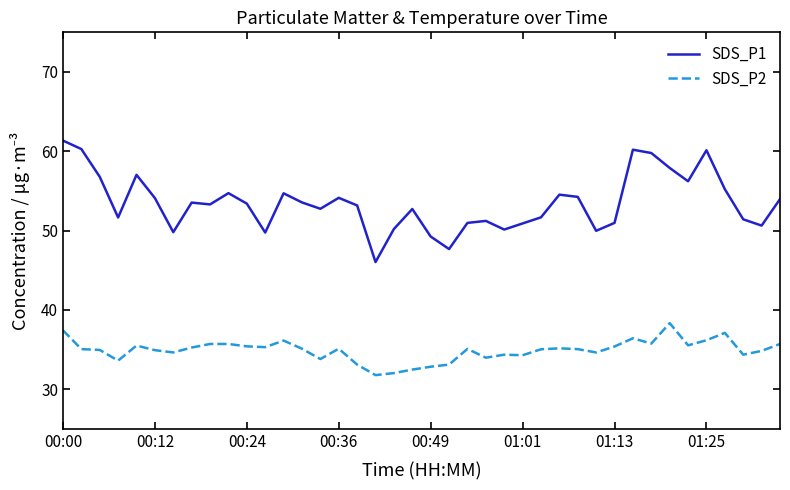

What is the smallest value displayed?

31.8